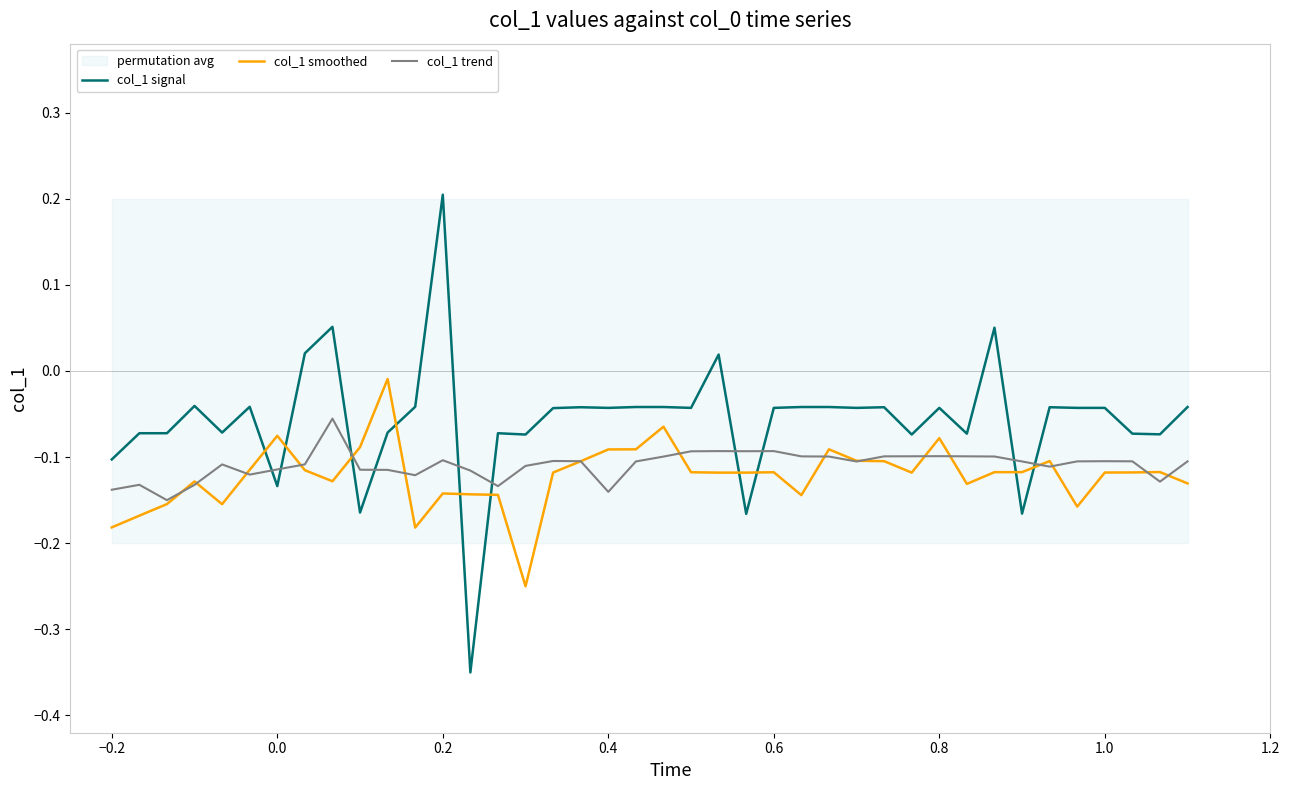

What are all the series names shown in the legend?

col_1 signal, col_1 smoothed, col_1 trend